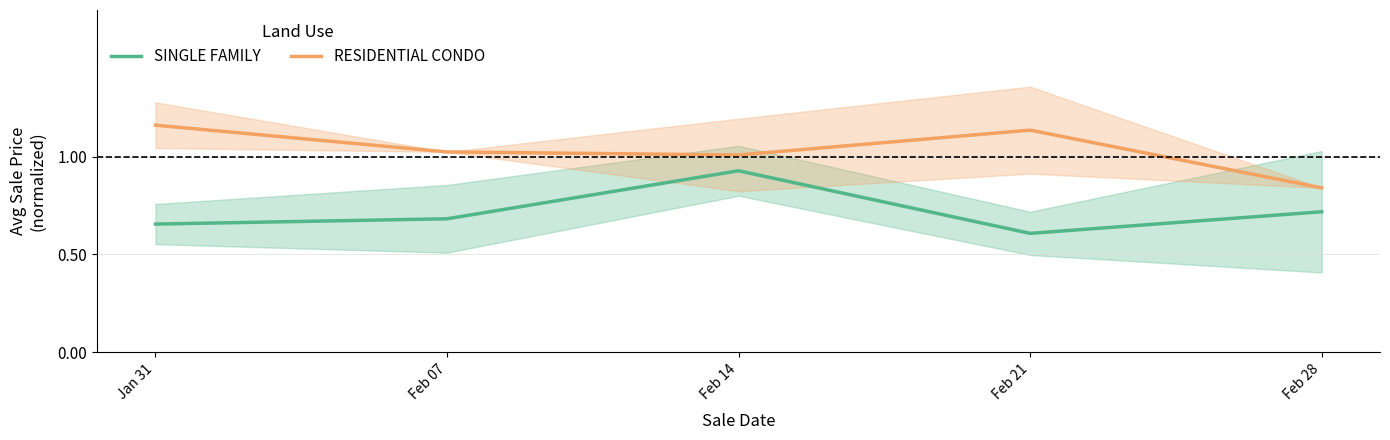

What is the label of the 4th point from the right?

Feb 07